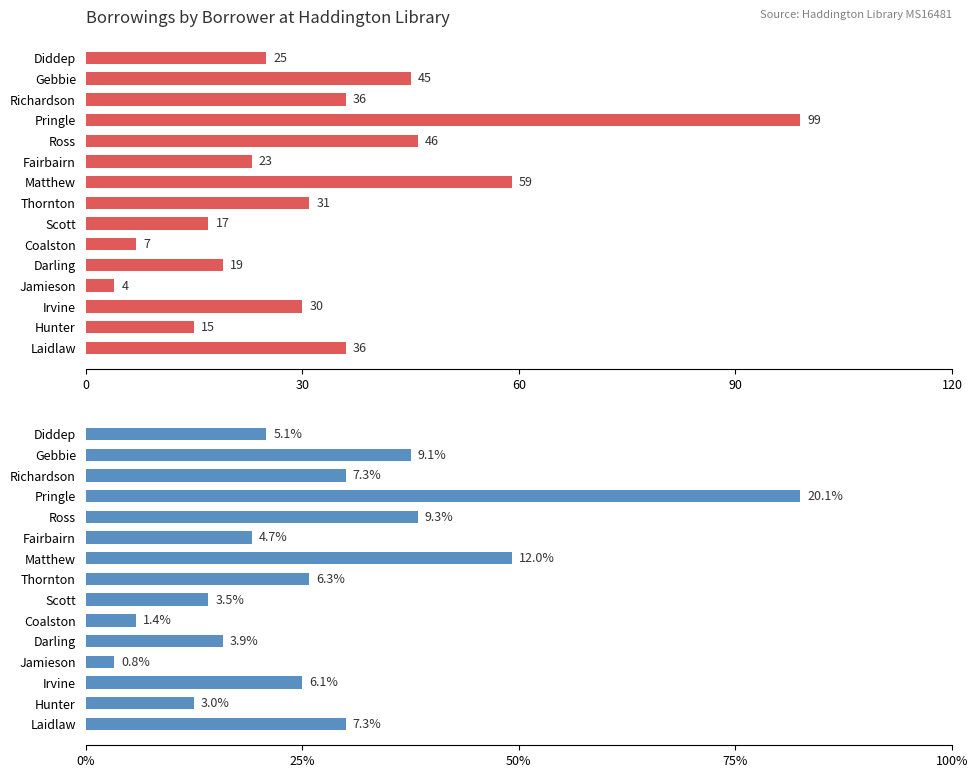

What is the sum of all Total Borrowings (Borrower Record) values?

492